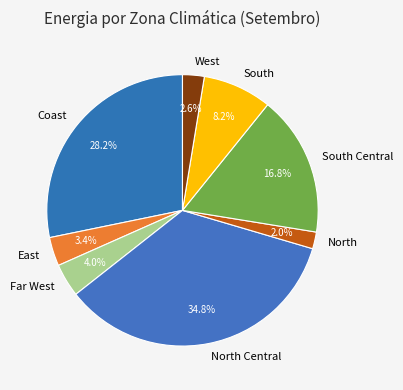

To the nearest percent, what is the average slice percentage?

12%